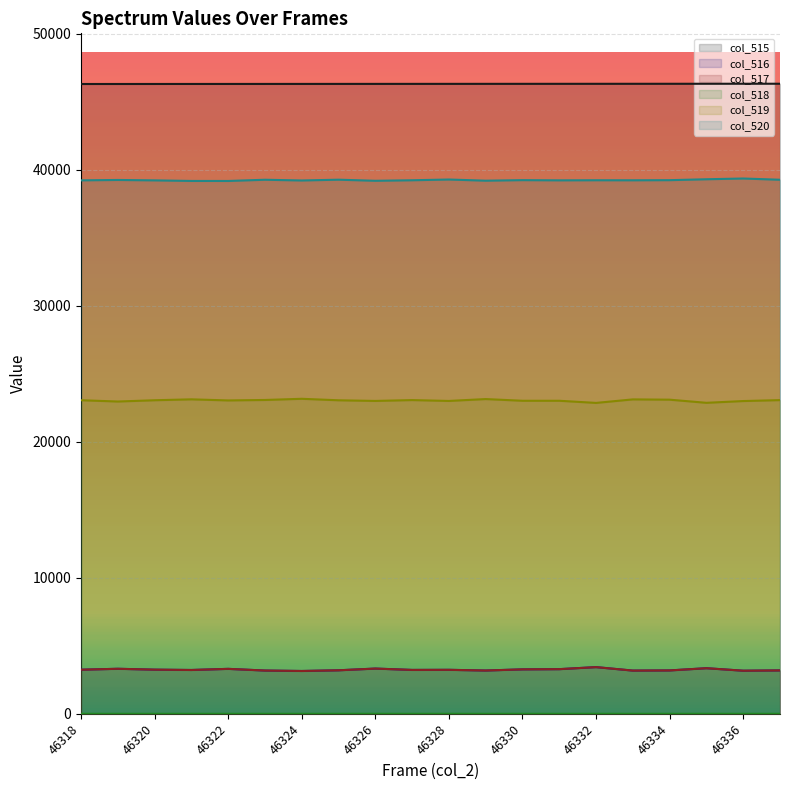

In col_520, how many points are higher than both neighbors (excluding endpoints)?

7